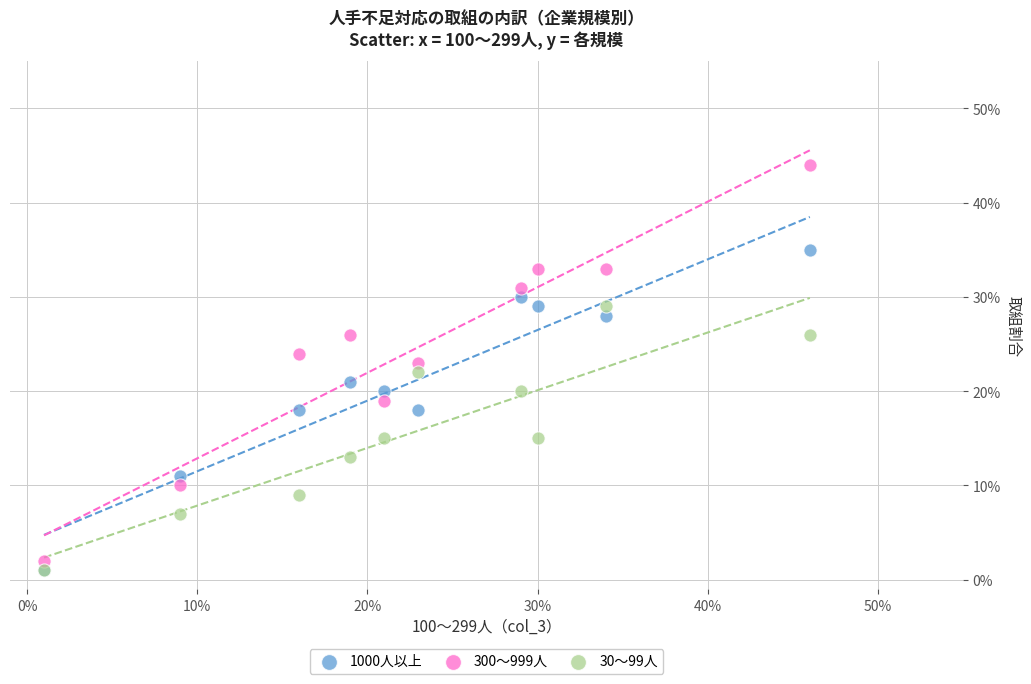

Which series has the largest Y range (max minus min)?

300～999人